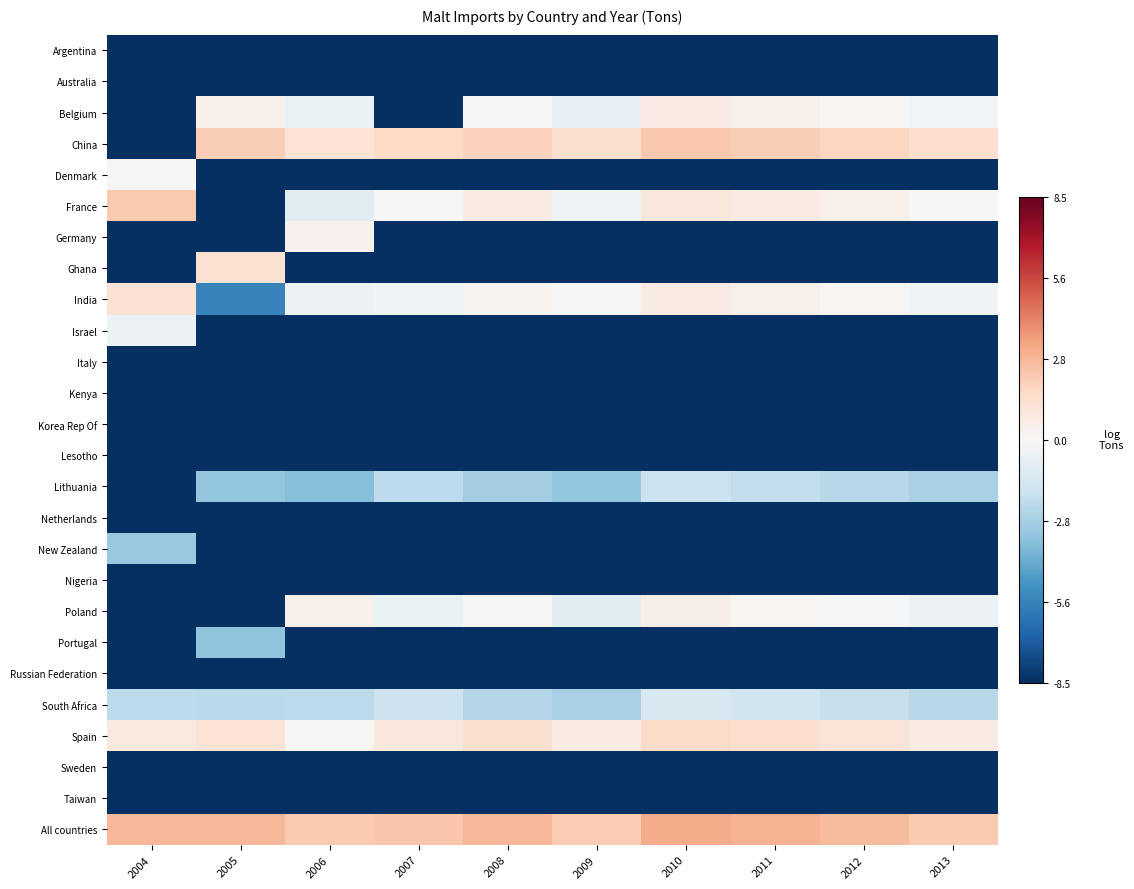

What is the total value across all series at 2005?

-150.7